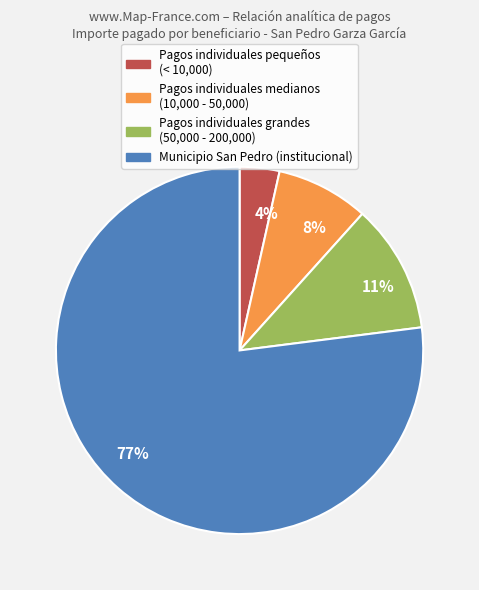

Rank the categories by value from highest to lowest.

77%, 11%, 8%, 4%